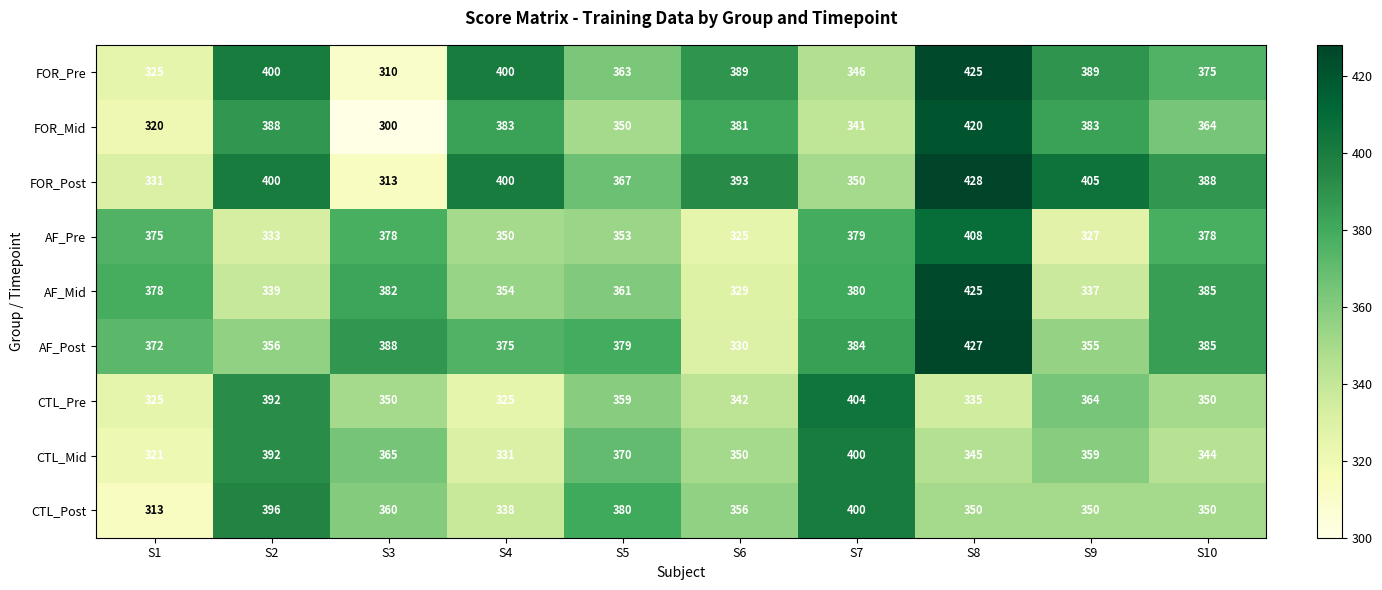

Which label corresponds to the largest value in the chart?

S8